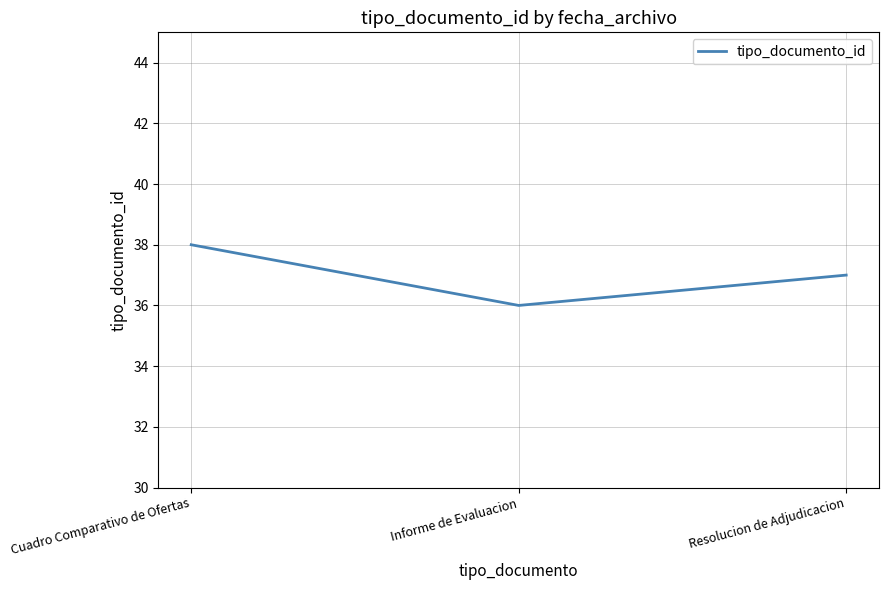

Count the number of data series in this chart.

1